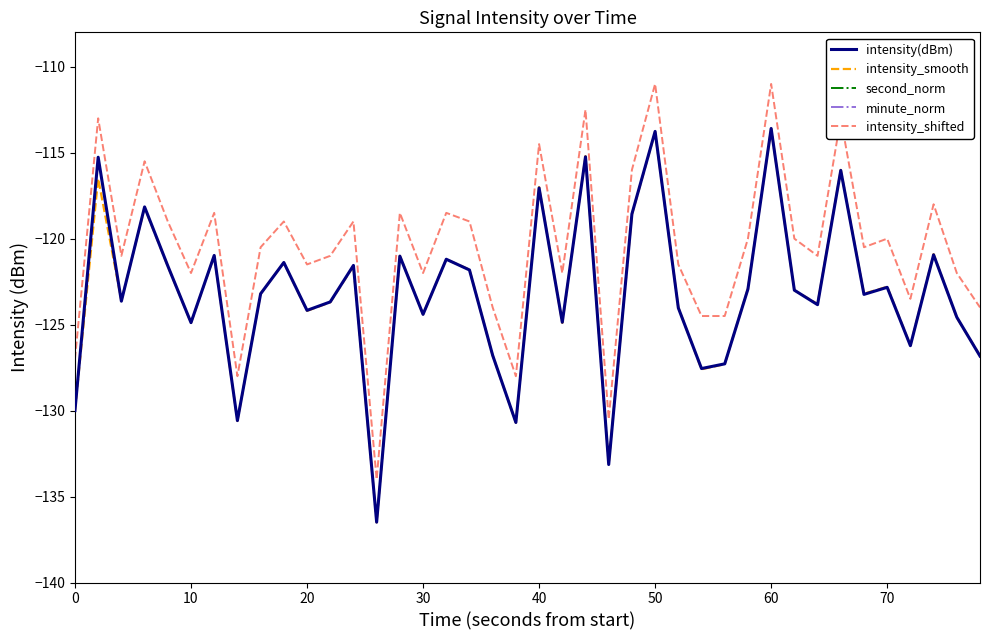

The value of intensity_shifted at 10 is -122.0. True or false?

True